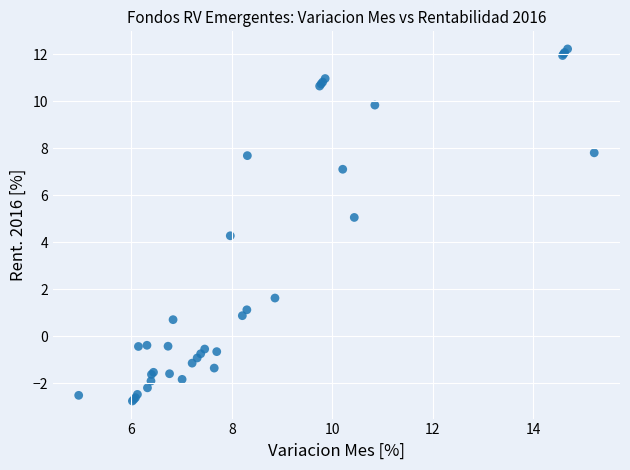

What Y value in the scatter plot is closest to 4?

4.3